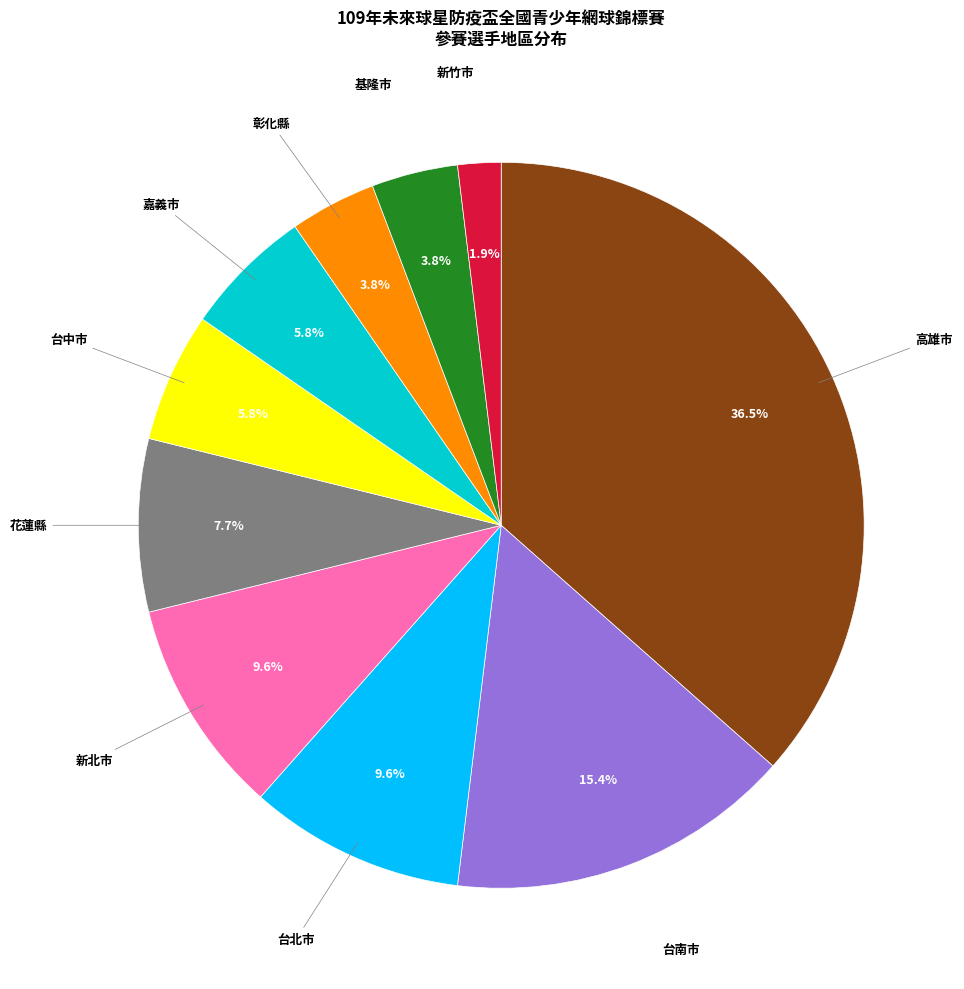

How many slices are in this pie chart?

10